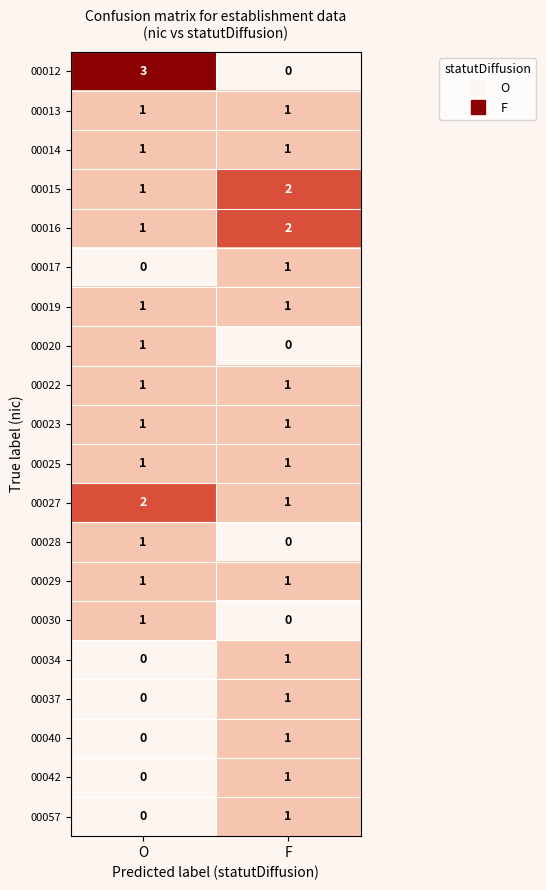

What is the sum of all 00027 values?

3